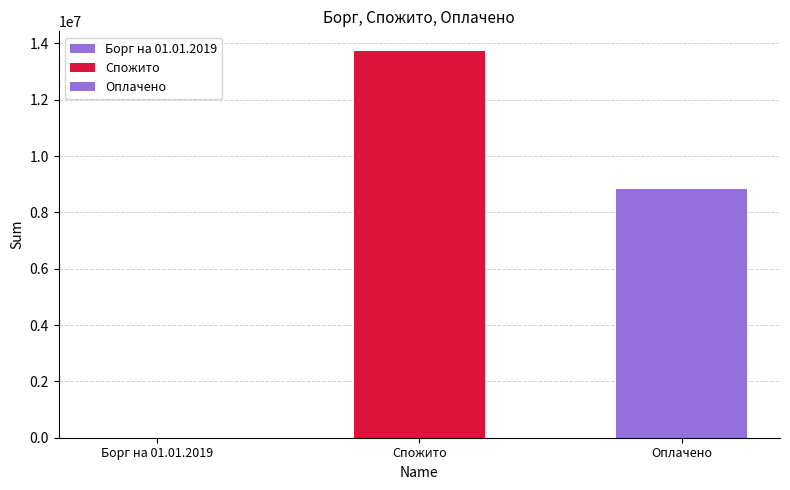

Rank the categories by value from highest to lowest.

Спожито, Оплачено, Борг на 01.01.2019